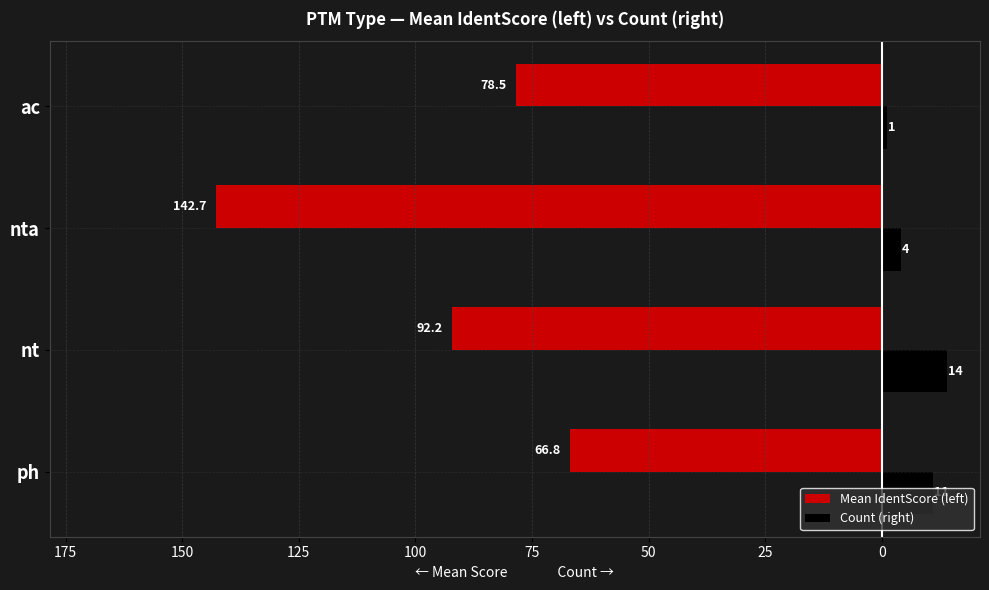

What are all the series names shown in the legend?

Mean IdentScore (left), Count (right)